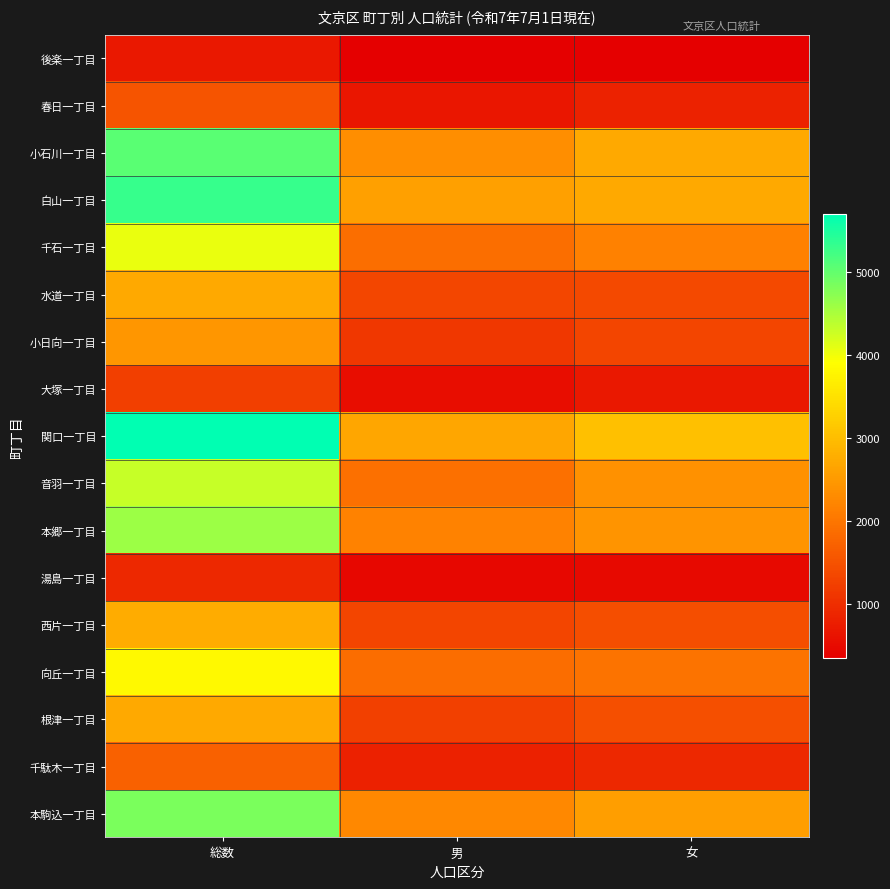

Rank the series at 総数 from lowest to highest value.

後楽一丁目, 湯島一丁目, 大塚一丁目, 春日一丁目, 千駄木一丁目, 小日向一丁目, 根津一丁目, 水道一丁目, 西片一丁目, 向丘一丁目, 千石一丁目, 音羽一丁目, 本郷一丁目, 本駒込一丁目, 小石川一丁目, 白山一丁目, 関口一丁目